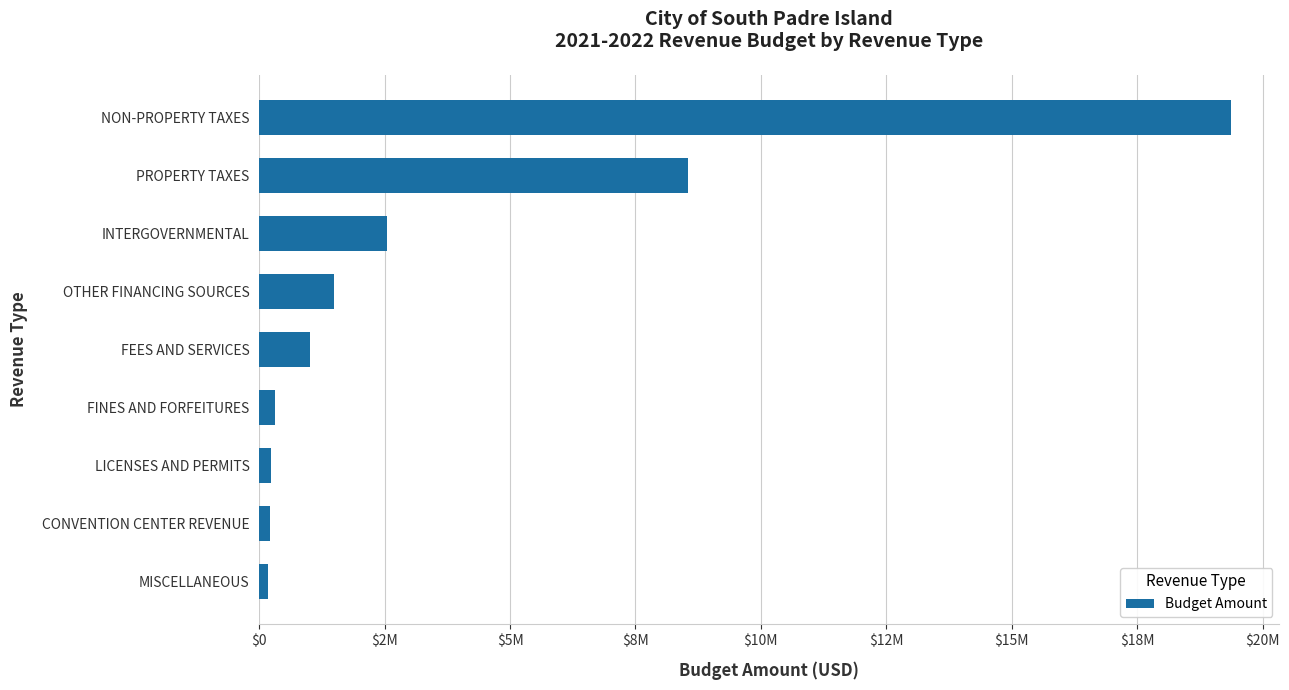

What is the difference between the second highest and minimum values?

8356291